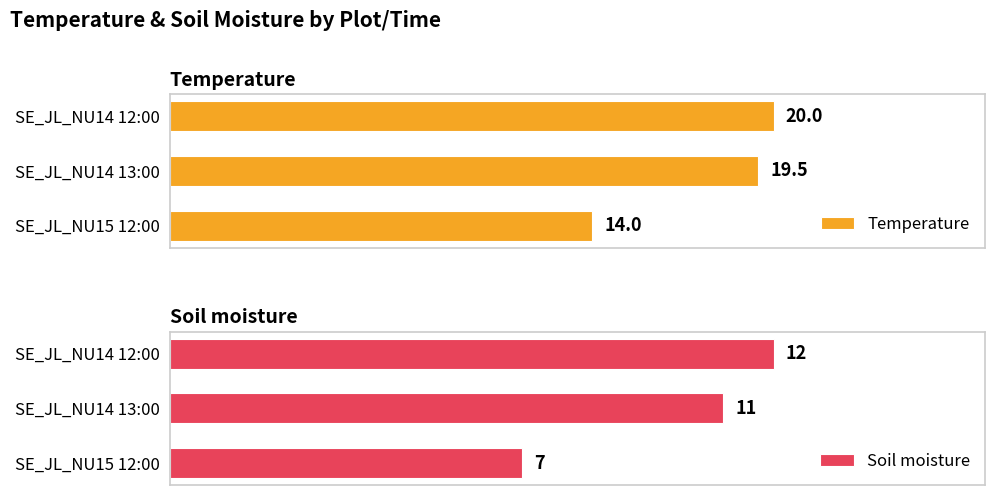

What are all the series names shown in the legend?

Temperature, Soil moisture